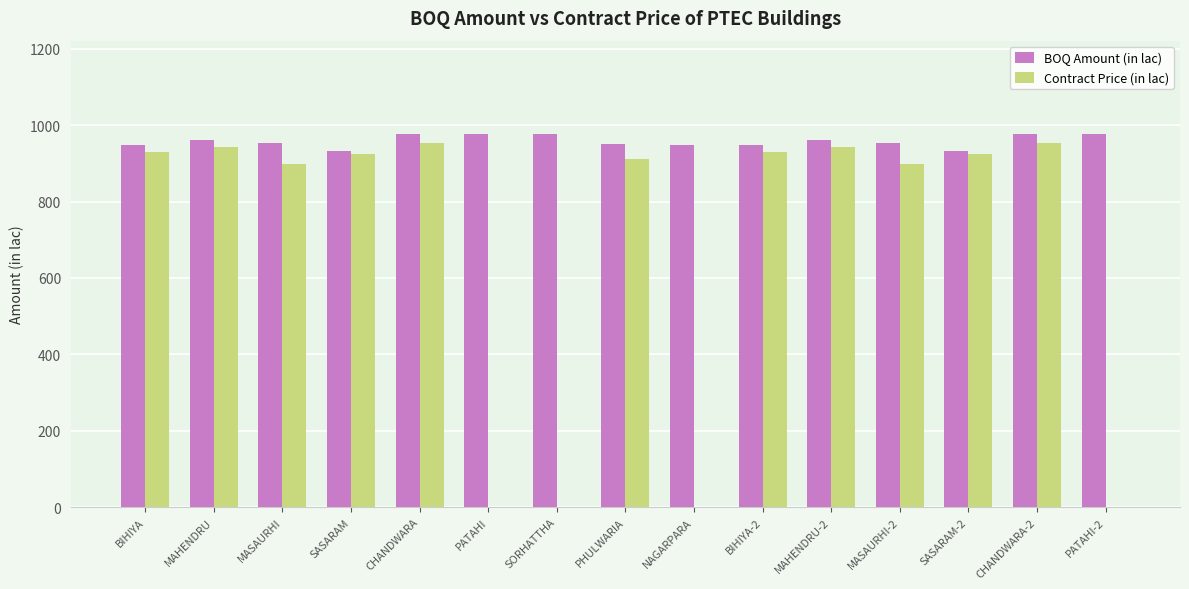

What is the sum of the Contract Price (in lac) values at SASARAM and BIHIYA-2?

1852.2